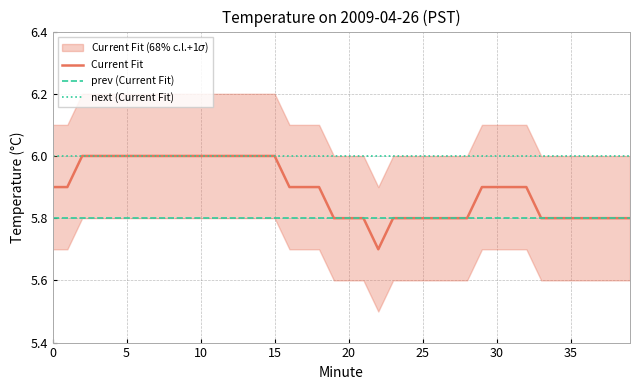

Which series has the largest total across all categories?

next (Current Fit)